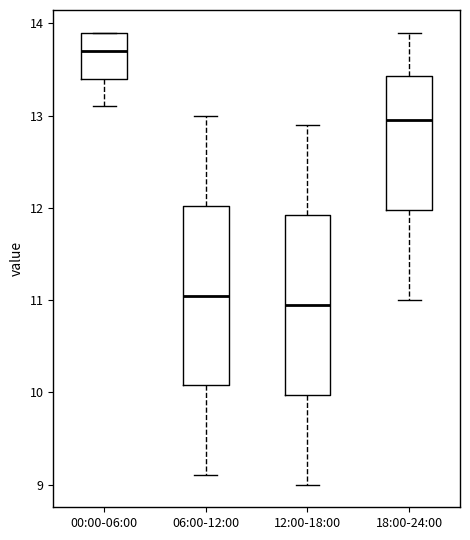

Reading left to right, transcribe this box plot: for each box, give where its median line is, the range the box spans, and where its two whiskers end, as read against the y-axis. The values are not printed on the chart, so give them approximately, as read against the axis.

00:00-06:00: median 13.7, box 13.4 to 13.9, whiskers 13.1 to 13.9
06:00-12:00: median 11.1, box 10.1 to 12.0, whiskers 9.1 to 13.0
12:00-18:00: median 11.0, box 10.0 to 11.9, whiskers 9.0 to 12.9
18:00-24:00: median 13.0, box 12.0 to 13.4, whiskers 11.0 to 13.9